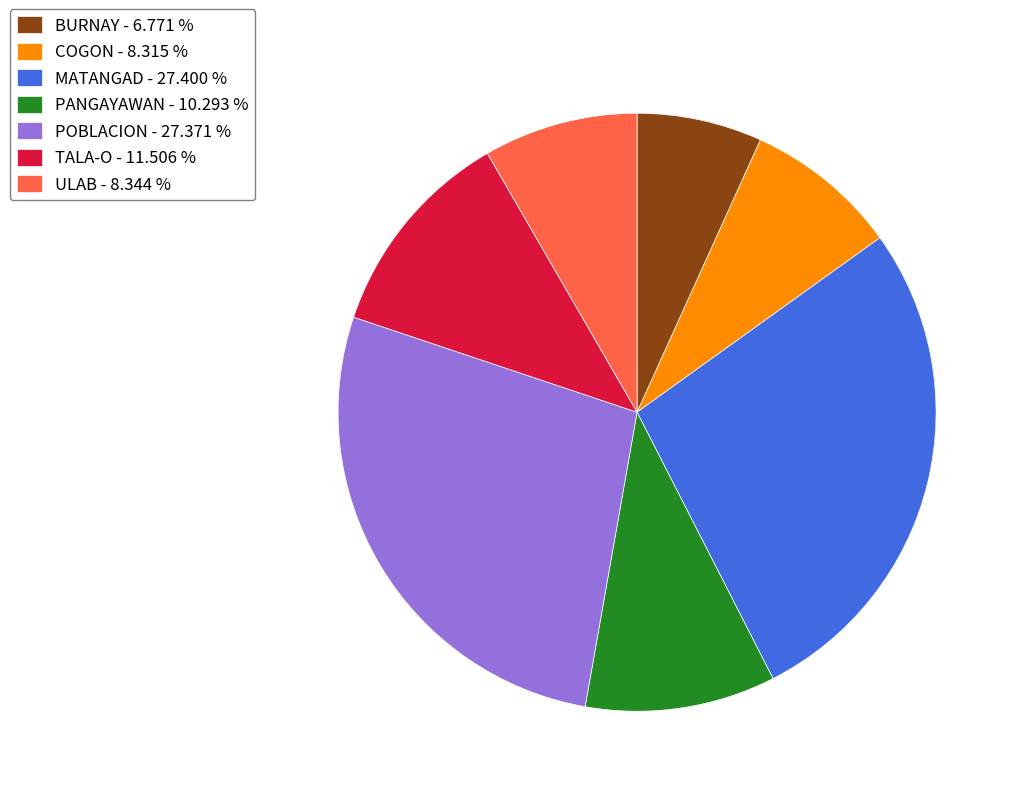

Does any single category account for the majority?

No